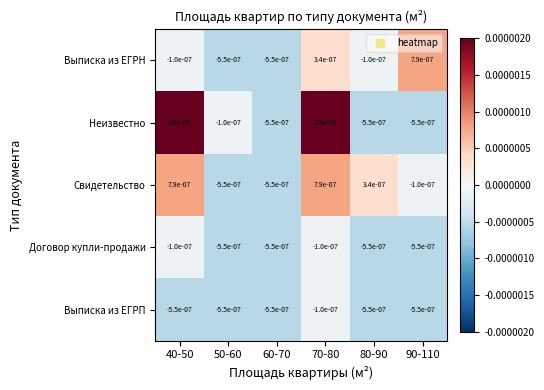

How many data points in Выписка из ЕГРН are above 0?

2